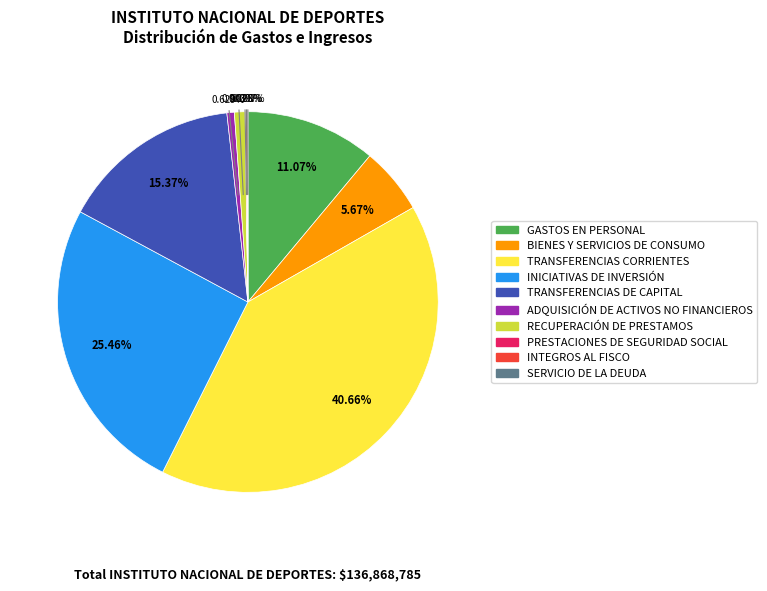

Does RECUPERACIÓN DE PRESTAMOS represent more than half of the total?

No